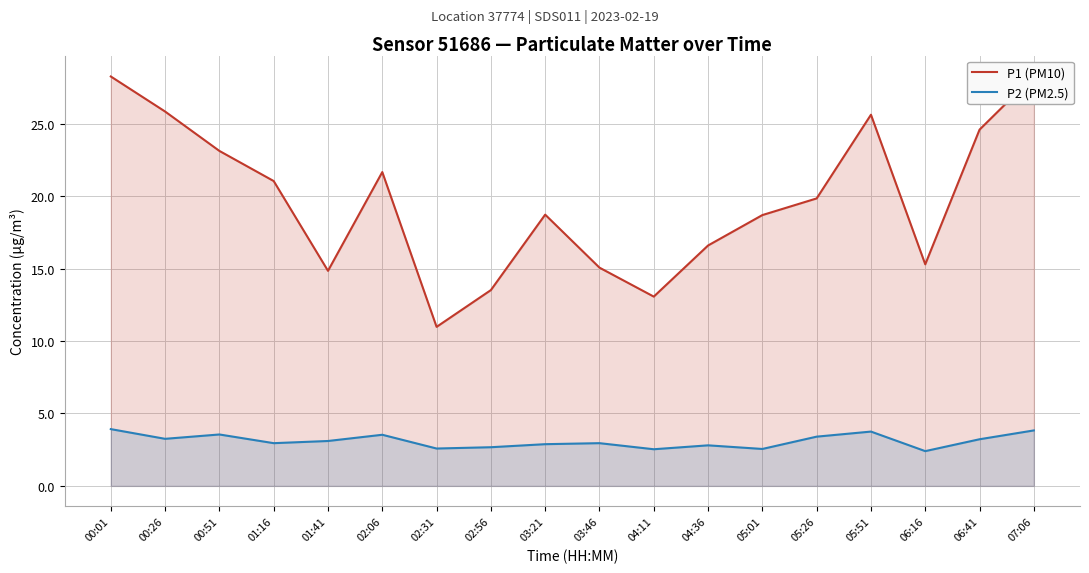

True or false: P1 (PM10) and P2 (PM2.5) intersect in this chart.

False